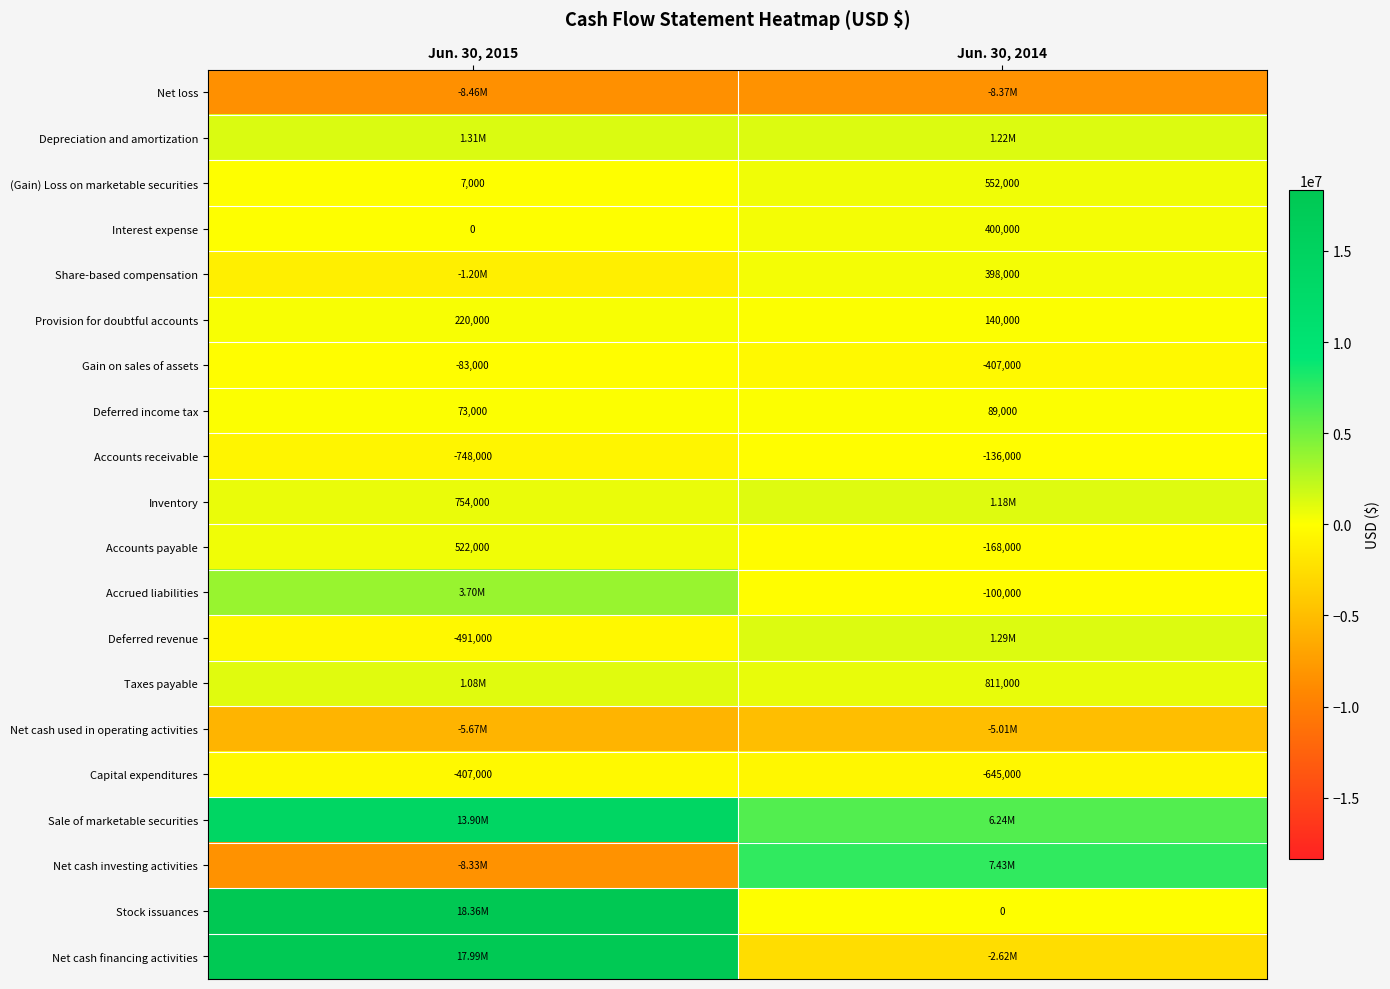

Rank the categories by Interest expense value from lowest to highest.

Jun. 30, 2015, Jun. 30, 2014